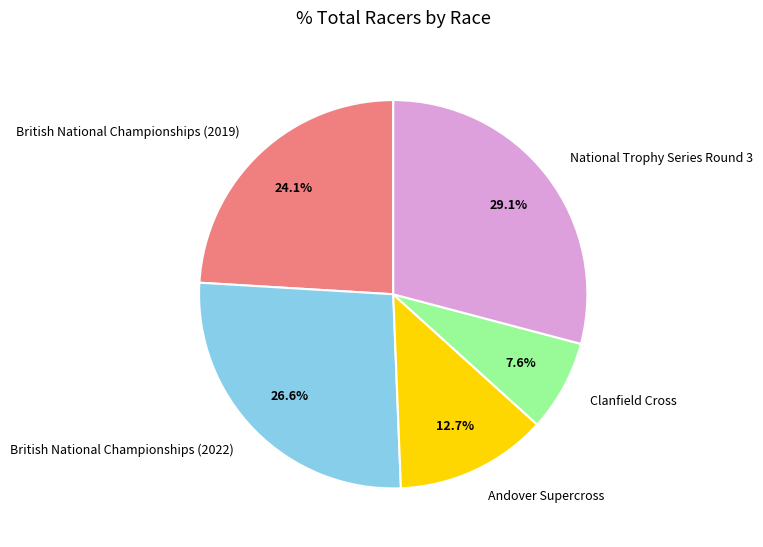

What percentage is the Clanfield Cross slice, to the nearest percent?

8%